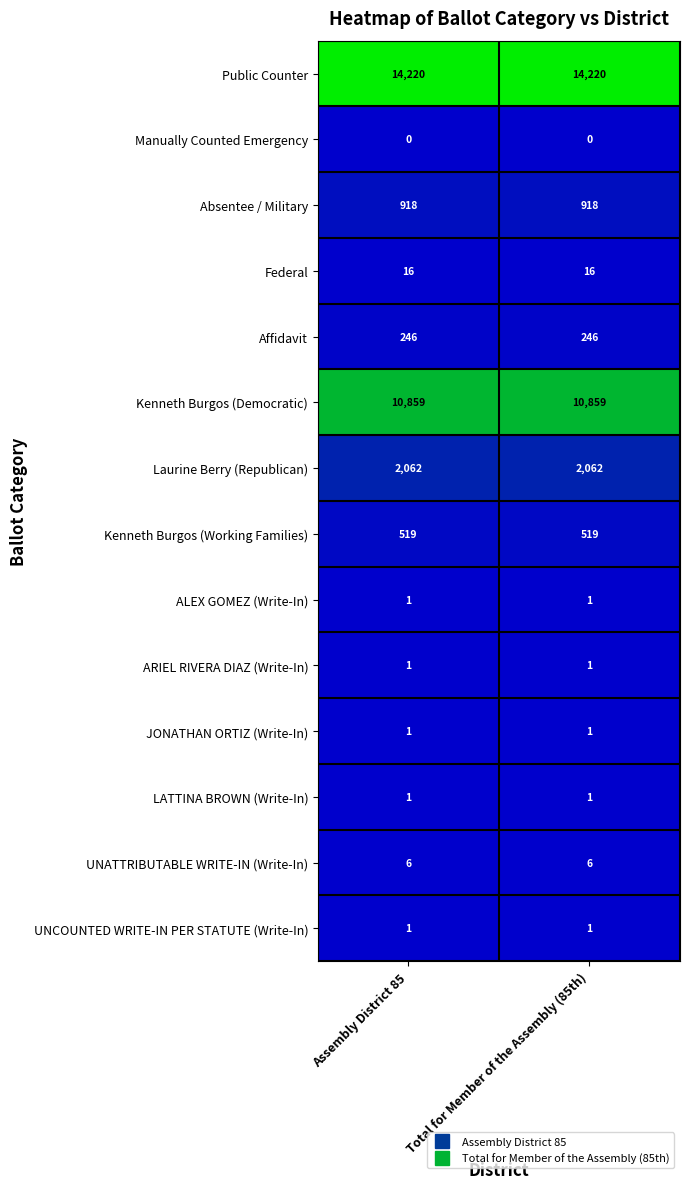

What is the difference between the highest and lowest values at Assembly District 85?

14220